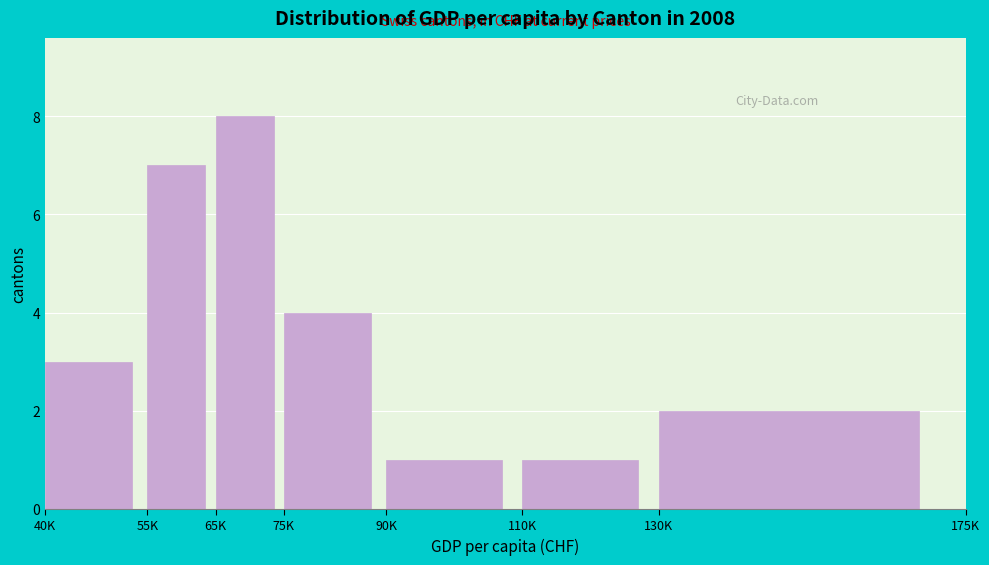

Reading right to left, what are all the values shown in this chart?

2	1	1	4	8	7	3